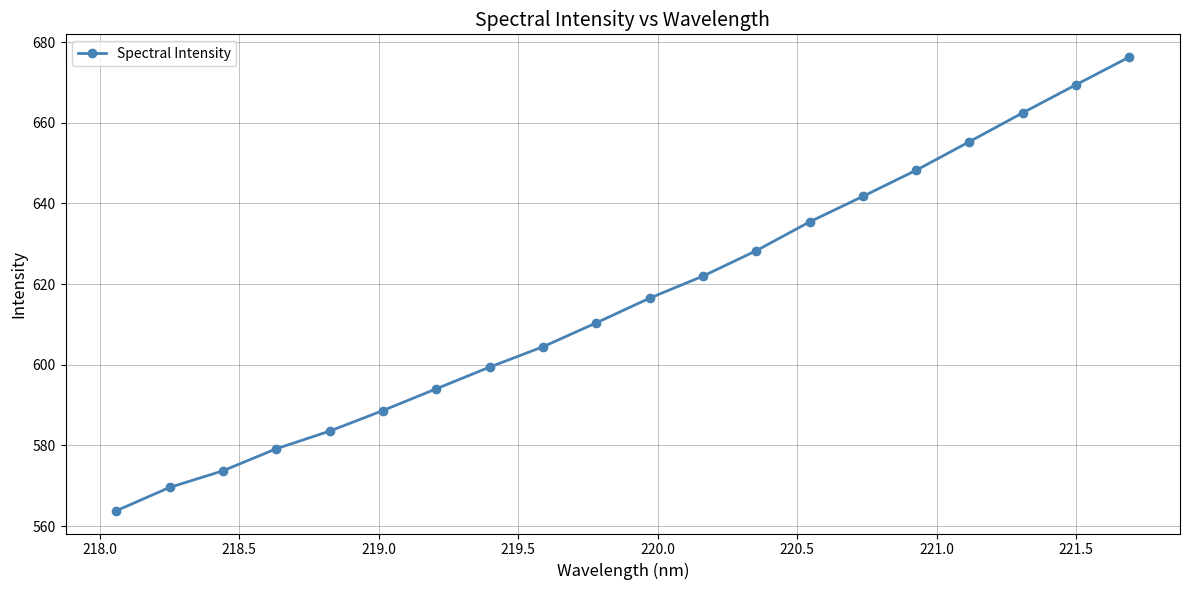

What is the value of the 1st point from the left?

563.8